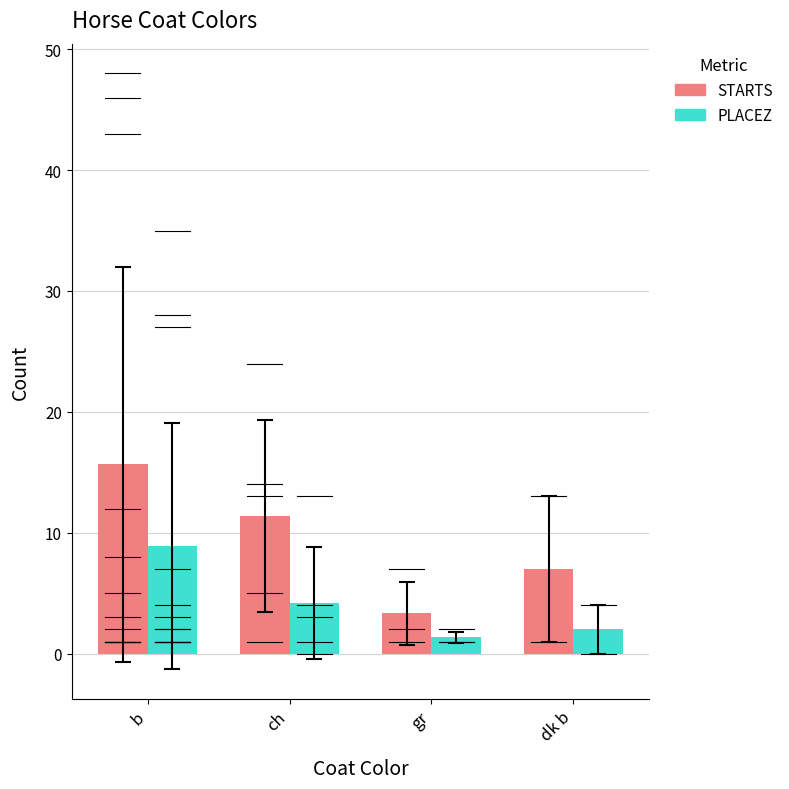

Is it true that PLACEZ equals 8.9 at b?

True